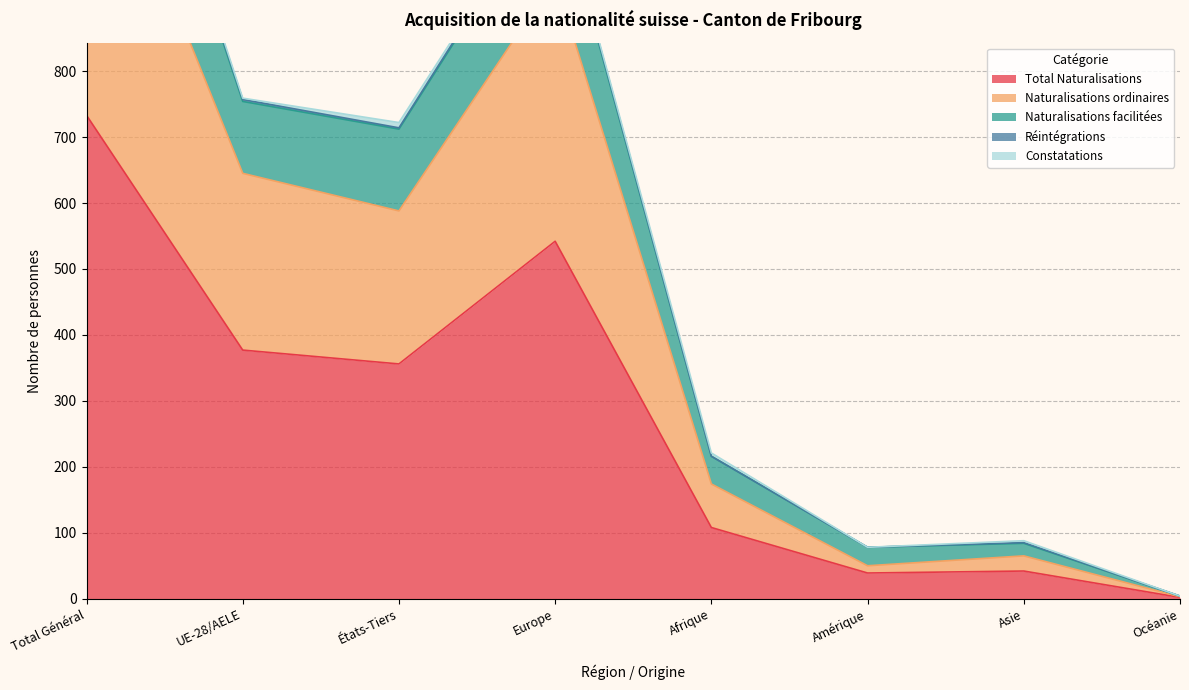

True or false: Naturalisations ordinaires and Naturalisations facilitées intersect in this chart.

False